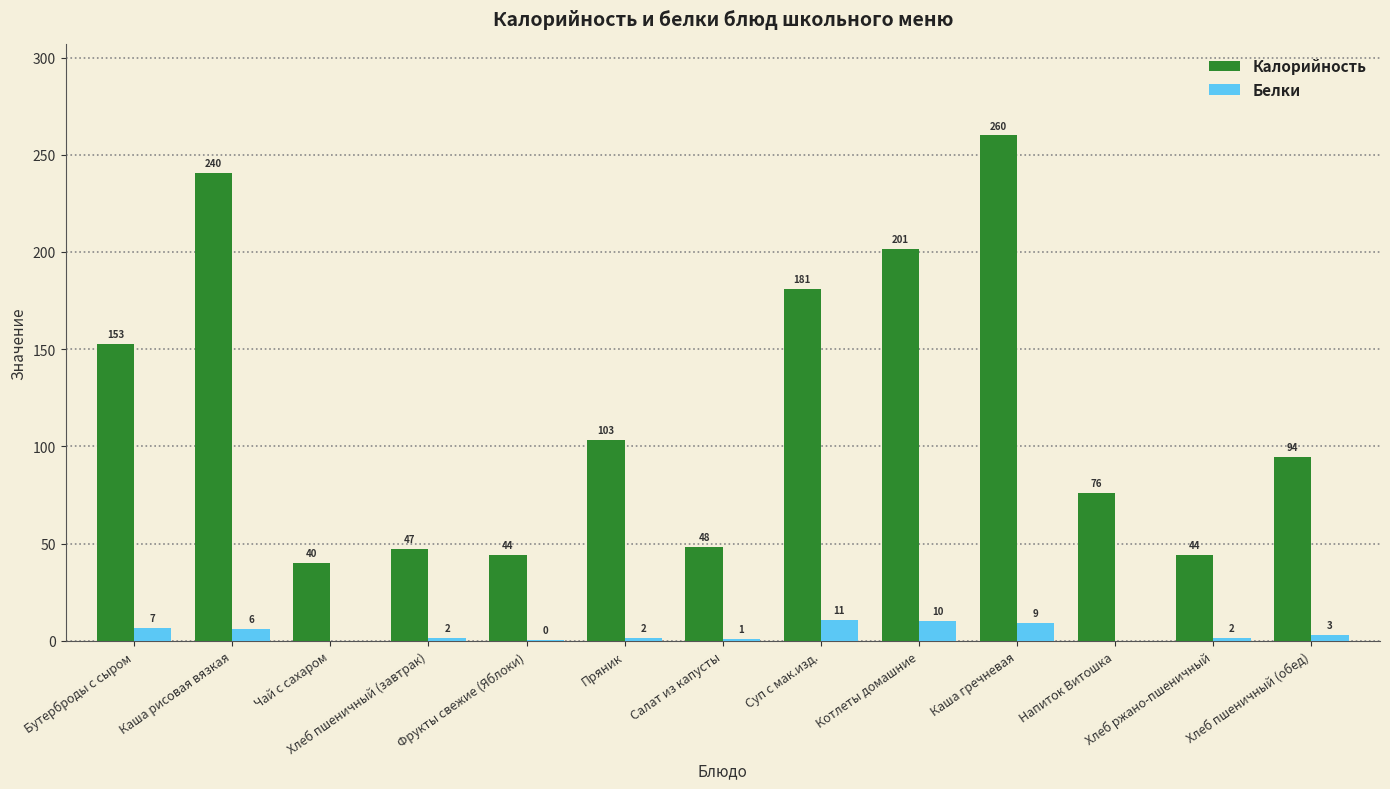

How many data points in Белки are above 1?

10